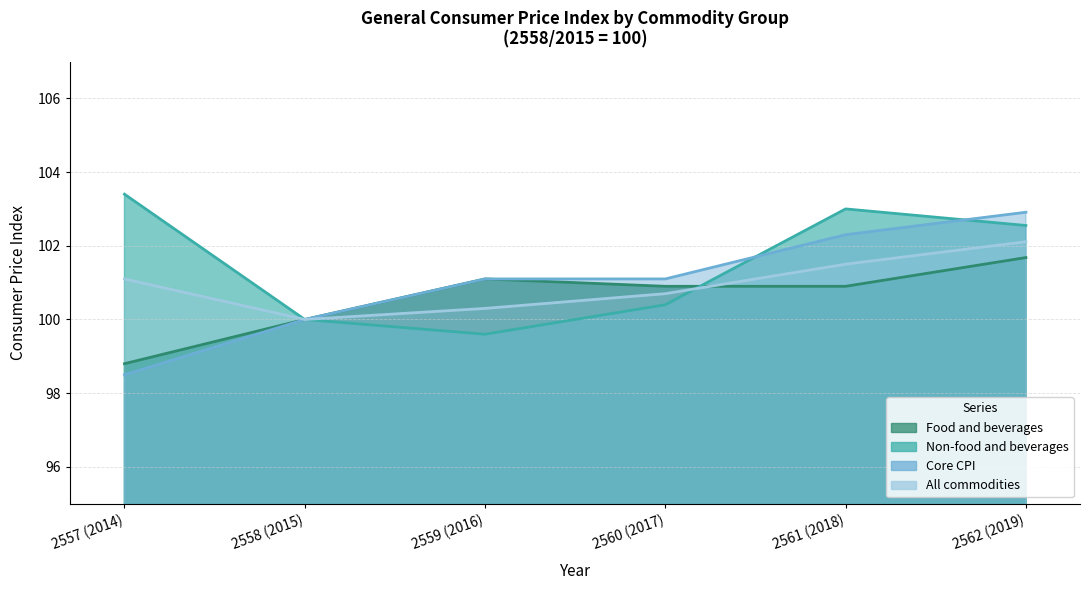

What is the difference between the Food and beverages values at 2557 (2014) and 2562 (2019)?

2.9